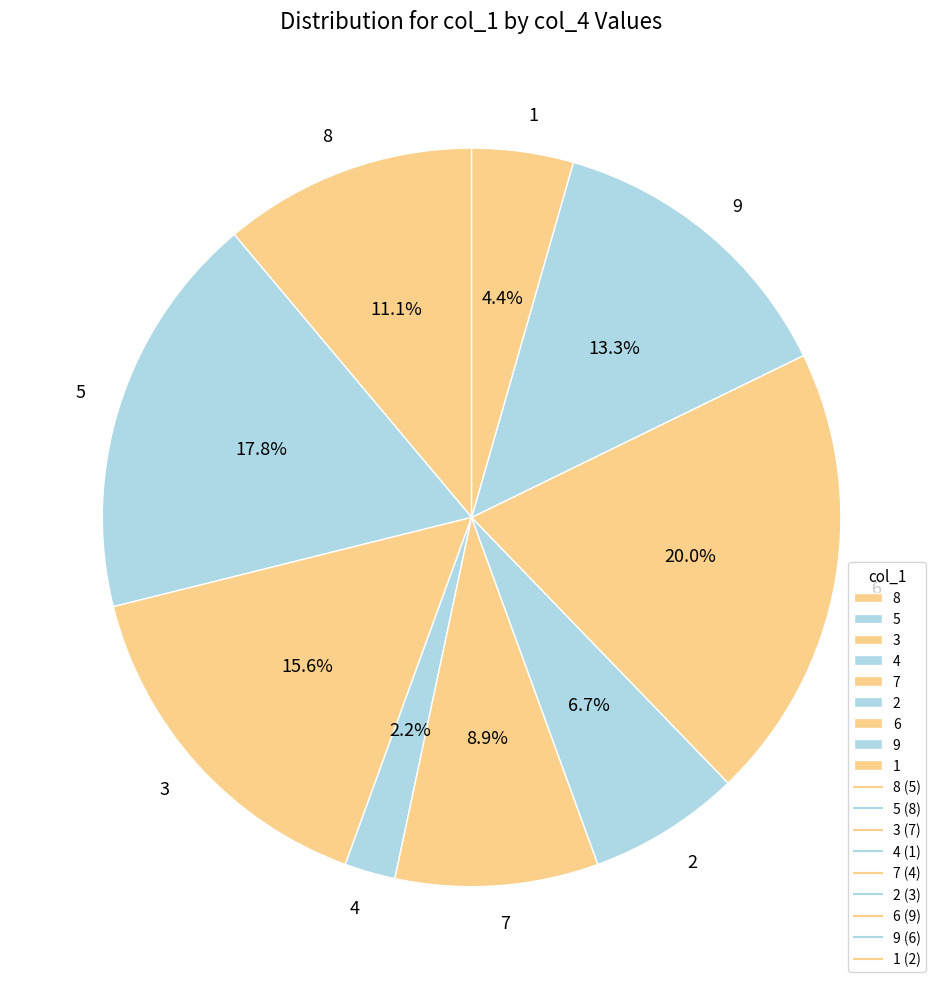

Does 2 represent more than half of the total?

No